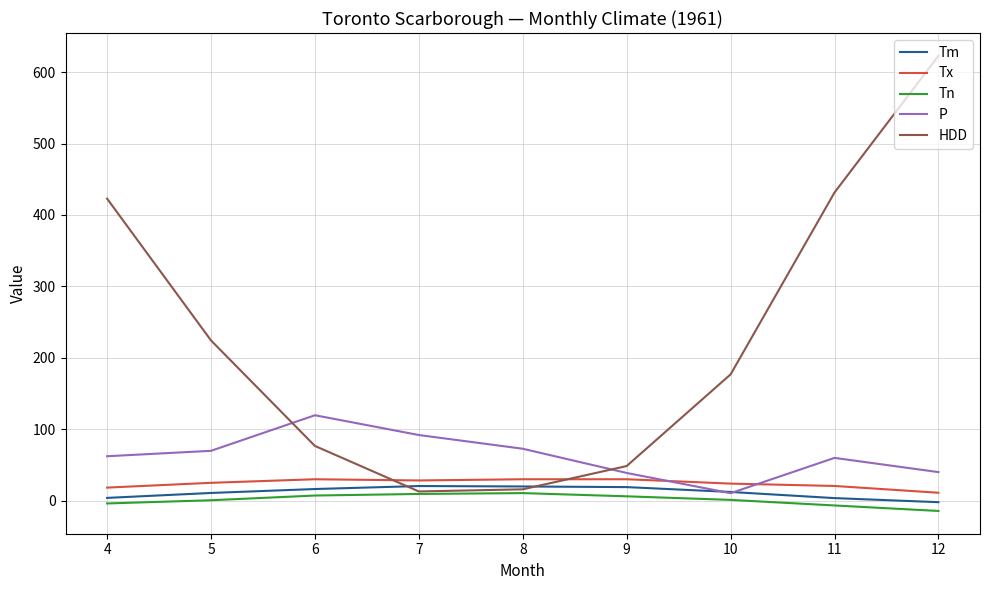

What is the highest value of the Tn series?

10.6